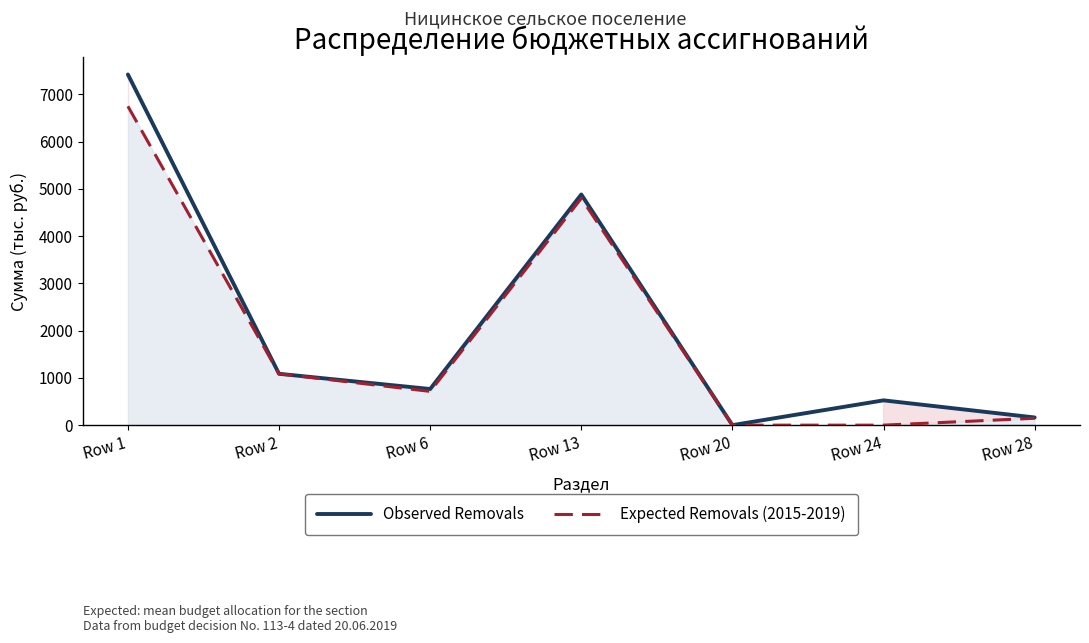

Reading right to left, extract all data points from this chart.

Observed Removals: Row 28=162.6	Row 24=525.0	Row 20=0.3	Row 13=4882.2	Row 6=765.0	Row 2=1087.0	Row 1=7422.1
Expected Removals (2015-2019): Row 28=145.6	Row 24=0.0	Row 20=0.3	Row 13=4800.8	Row 6=715.0	Row 2=1087.0	Row 1=6748.7